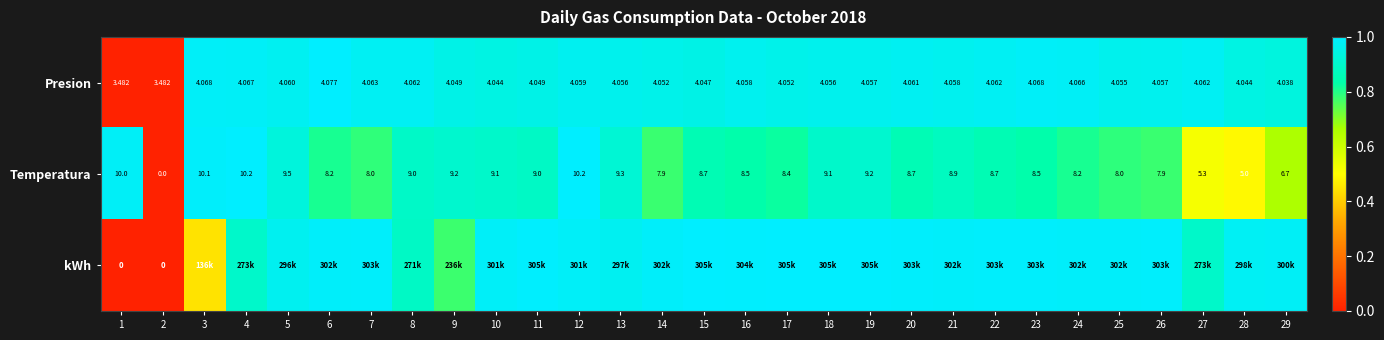

What is the total value across all series at 12?

3.0